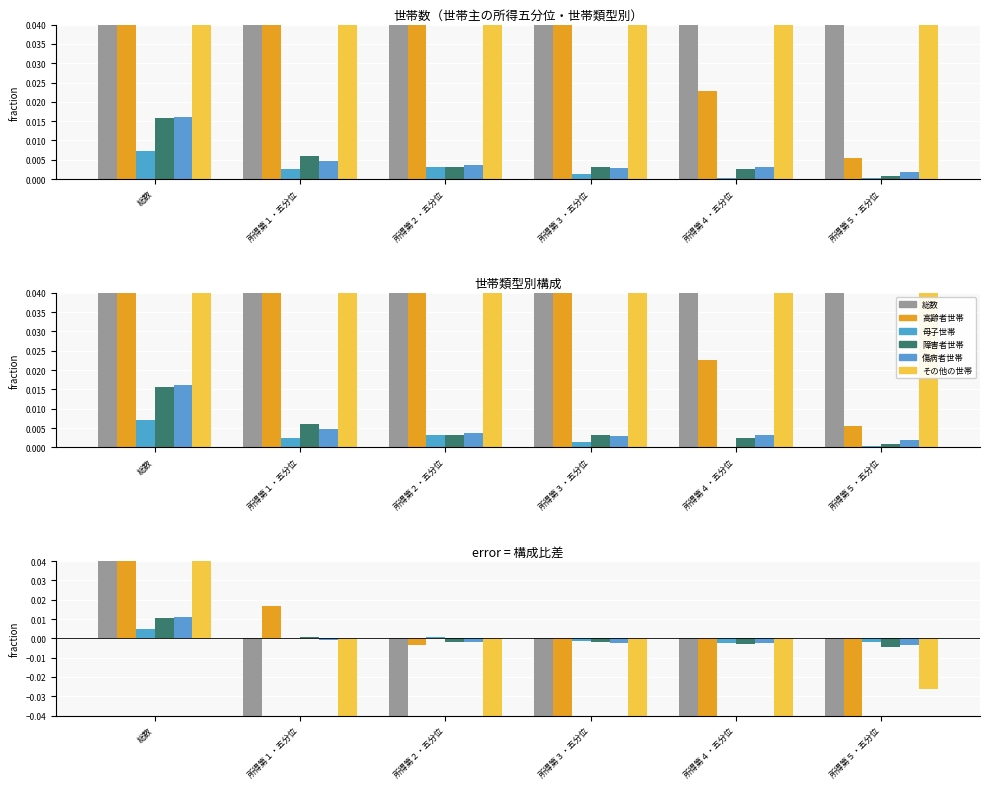

Reading right to left, what are all the values shown in this chart?

総数: -0.1	-0.1	-0.1	-0.1	-0.1	0.7
高齢者世帯: -0.1	-0.1	-0.0	-0.0	0.0	0.2
母子世帯: -0.0	-0.0	-0.0	0.0	0.0	0.0
障害者世帯: -0.0	-0.0	-0.0	-0.0	0.0	0.0
傷病者世帯: -0.0	-0.0	-0.0	-0.0	-0.0	0.0
その他の世帯: -0.0	-0.0	-0.1	-0.1	-0.2	0.4